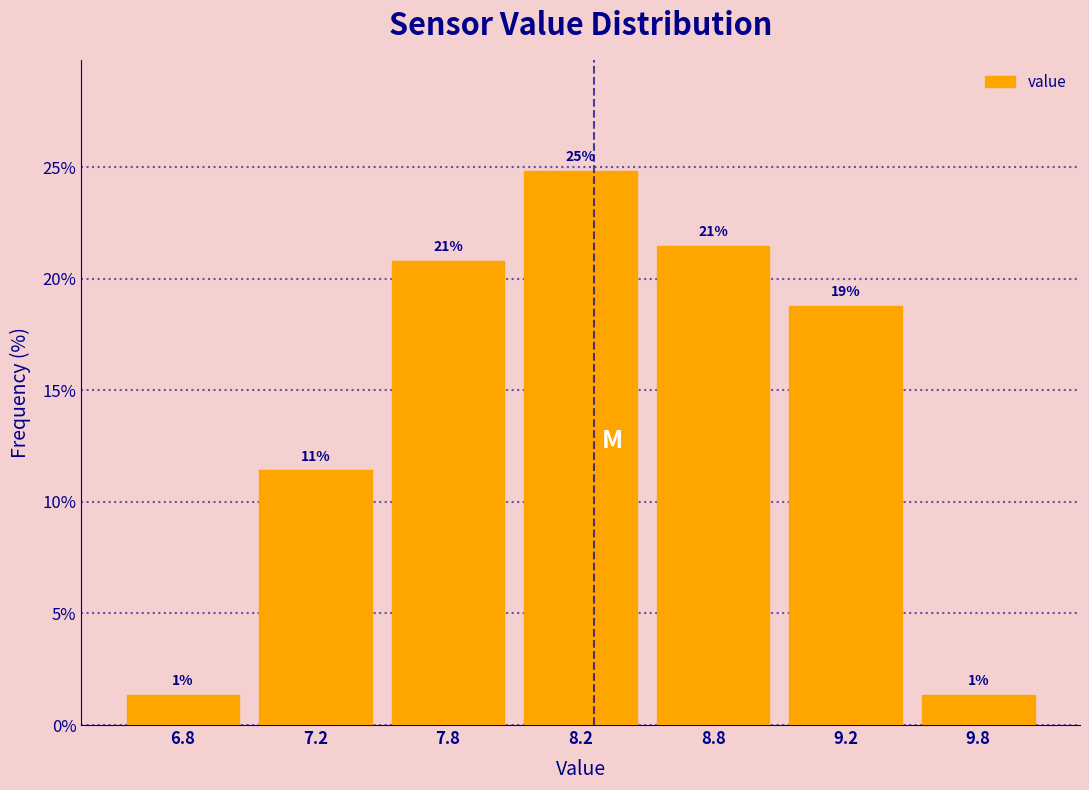

How many bars are there in total?

7